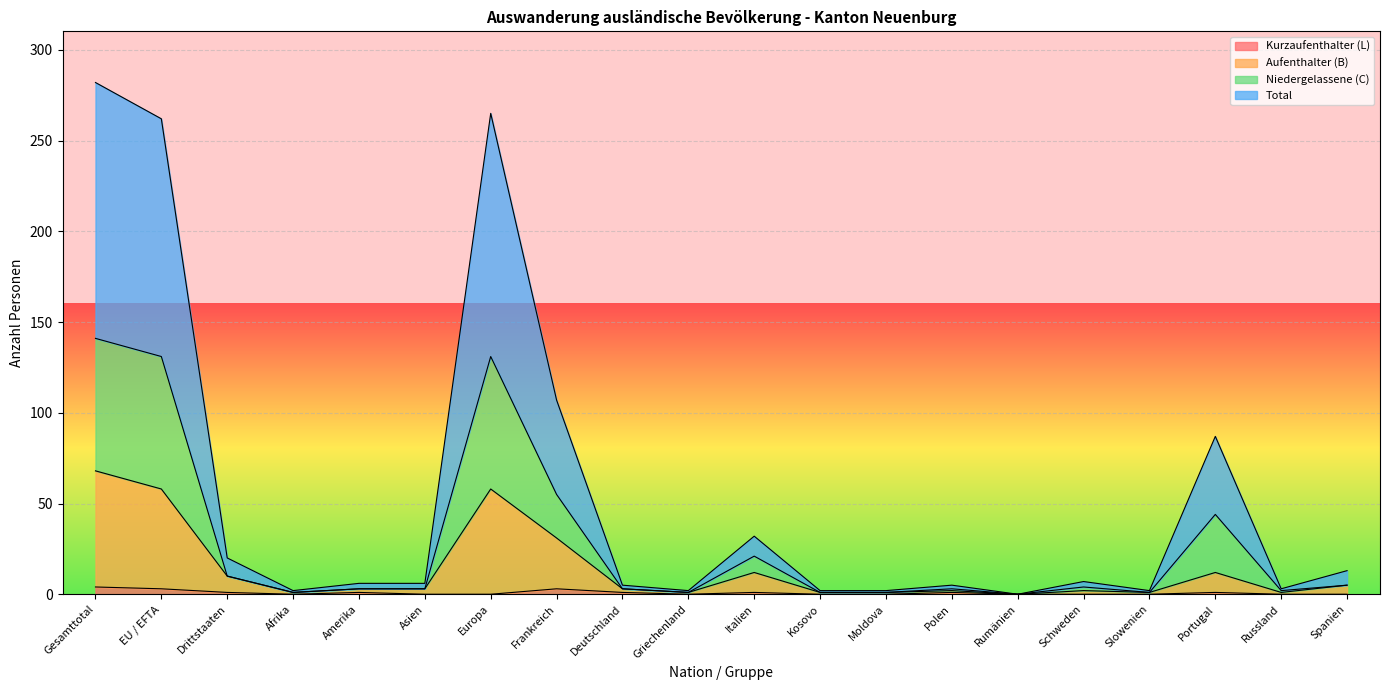

How many categories are shown in the chart?

20